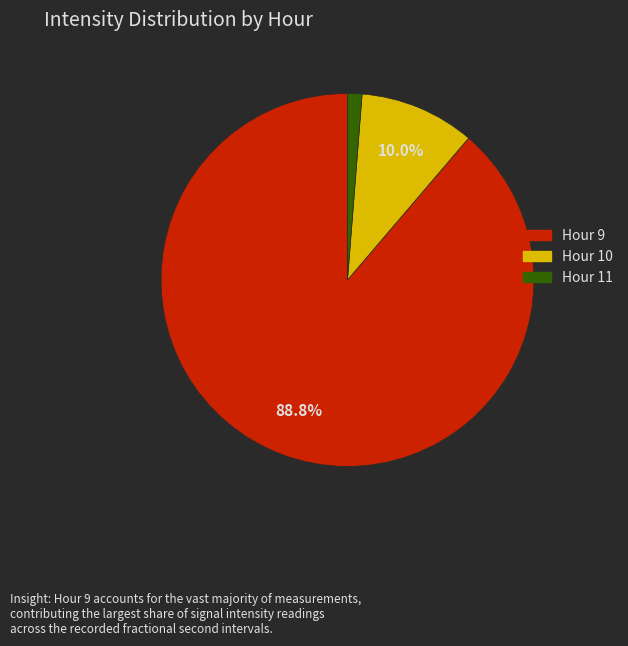

Is there a majority slice in this chart?

Yes